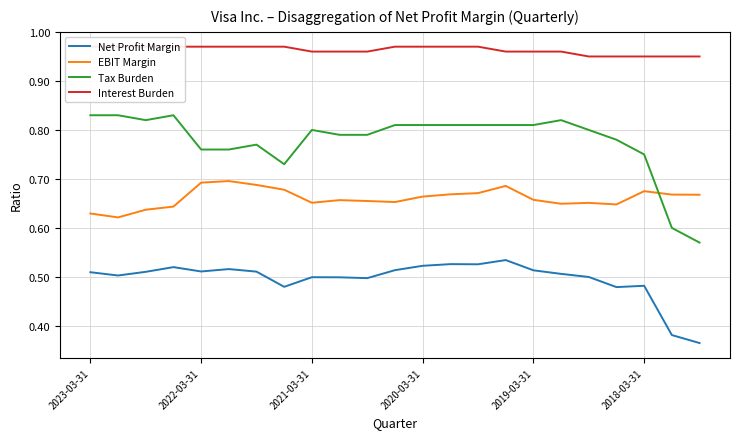

Which series changed the most between 6 and 7?

Tax Burden